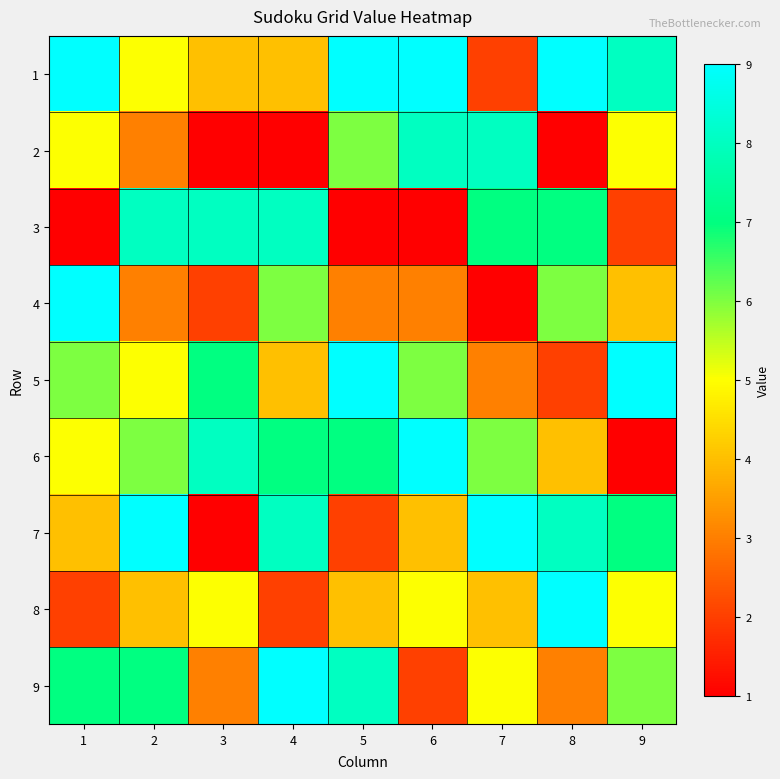

Reading left to right, transcribe all the data shown in this chart.

1: 1=9	2=5	3=4	4=4	5=9	6=9	7=2	8=9	9=8
2: 1=5	2=3	3=1	4=1	5=6	6=8	7=8	8=1	9=5
3: 1=1	2=8	3=8	4=8	5=1	6=1	7=7	8=7	9=2
4: 1=9	2=3	3=2	4=6	5=3	6=3	7=1	8=6	9=4
5: 1=6	2=5	3=7	4=4	5=9	6=6	7=3	8=2	9=9
6: 1=5	2=6	3=8	4=7	5=7	6=9	7=6	8=4	9=1
7: 1=4	2=9	3=1	4=8	5=2	6=4	7=9	8=8	9=7
8: 1=2	2=4	3=5	4=2	5=4	6=5	7=4	8=9	9=5
9: 1=7	2=7	3=3	4=9	5=8	6=2	7=5	8=3	9=6